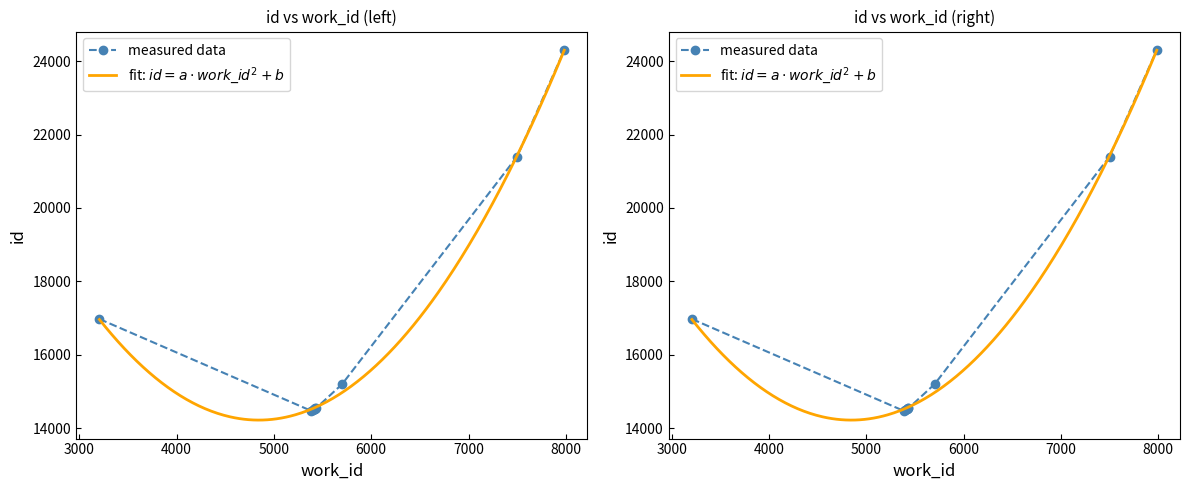

What is the greatest value displayed?

24302